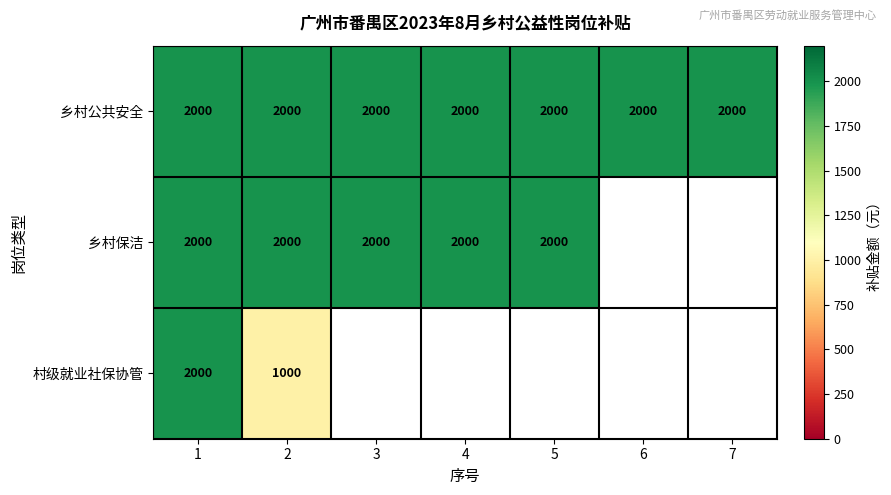

What is the total value across all series at 1?

6000